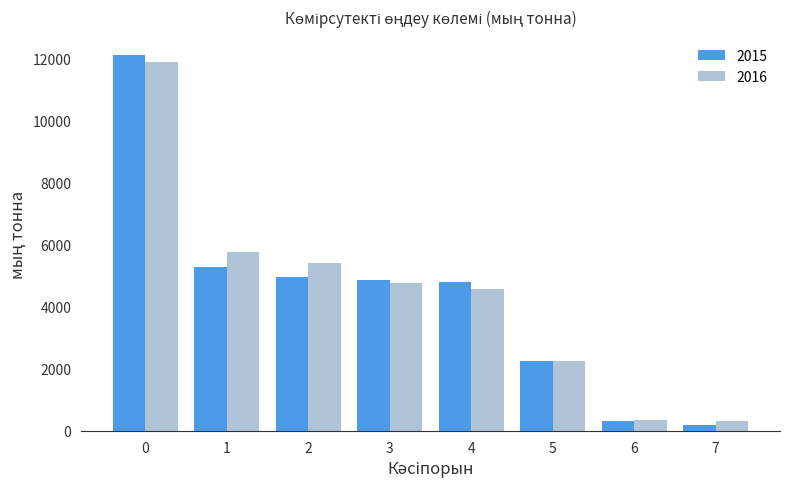

The value of 2016 at 7 is 311.8. True or false?

True